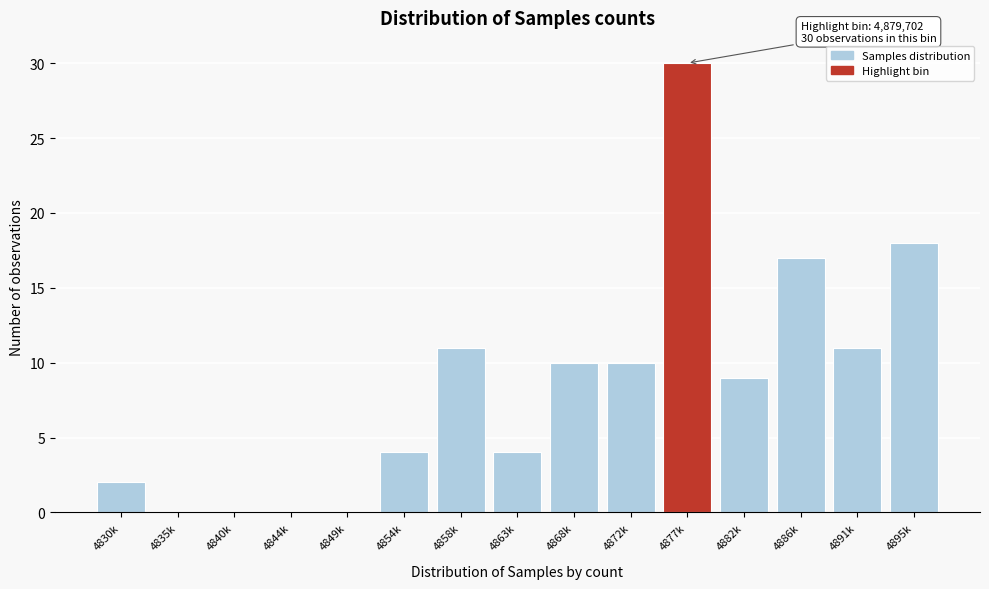

Reading right to left, what are all the values shown in this chart?

4895k=18	4891k=11	4886k=17	4882k=9	4877k=30	4872k=10	4868k=10	4863k=4	4858k=11	4854k=4	4849k=0	4844k=0	4840k=0	4835k=0	4830k=2